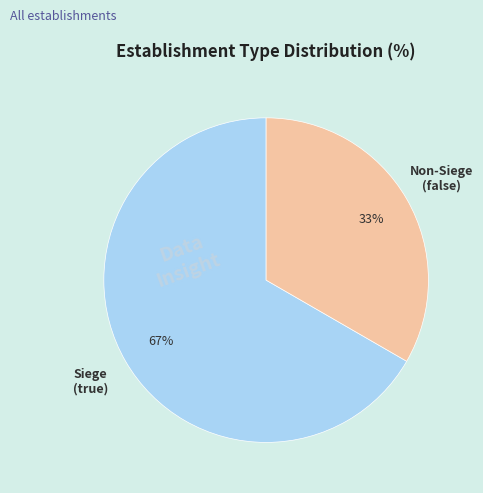

To the nearest percent, what is the average slice percentage?

50%